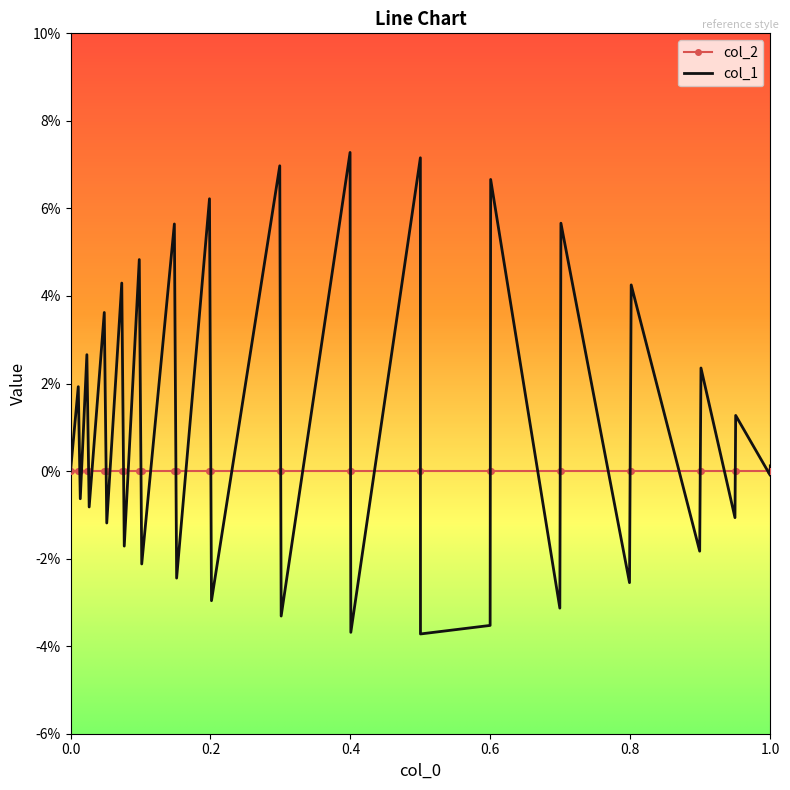

Reading left to right, what are all the values shown in this chart?

col_2: 0.0	0.0	0.0	0.0	0.0	0.0	0.0	0.0	0.0	0.0	0.0	0.0	0.0	0.0	0.0	0.0	0.0	0.0	0.0	0.0	0.0	0.0	0.0	0.0	0.0	0.0	0.0	0.0	0.0	0.0	0.0	0.0	0.0
col_1: 0.0	0.0	-0.0	0.0	-0.0	0.0	-0.0	0.0	-0.0	0.0	-0.0	0.1	-0.0	0.1	-0.0	0.1	-0.0	0.1	-0.0	0.1	-0.0	-0.0	0.1	-0.0	0.1	-0.0	0.0	-0.0	0.0	-0.0	0.0	-0.0	0.0